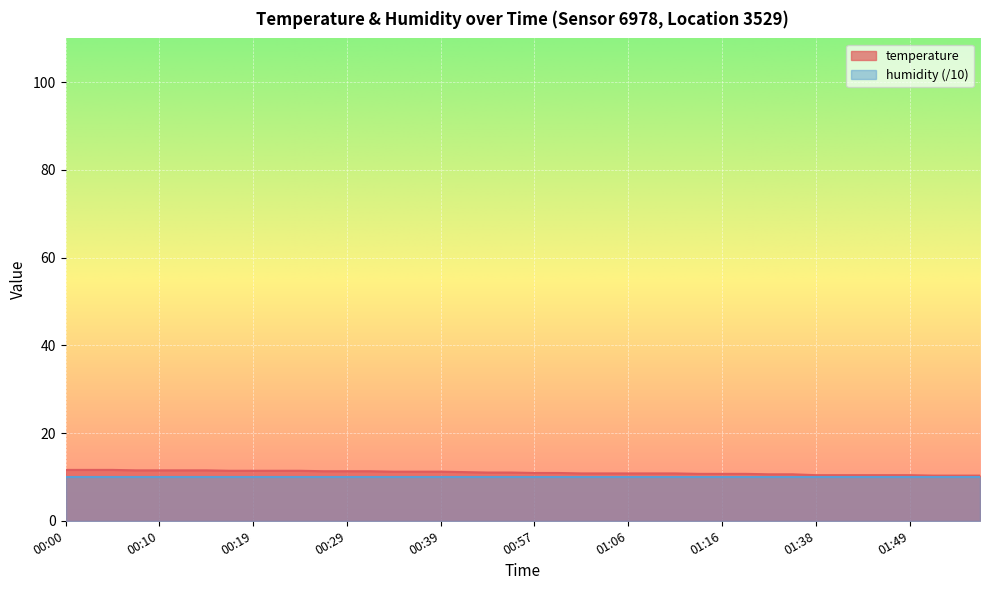

What is the minimum value shown in the chart?

10.0